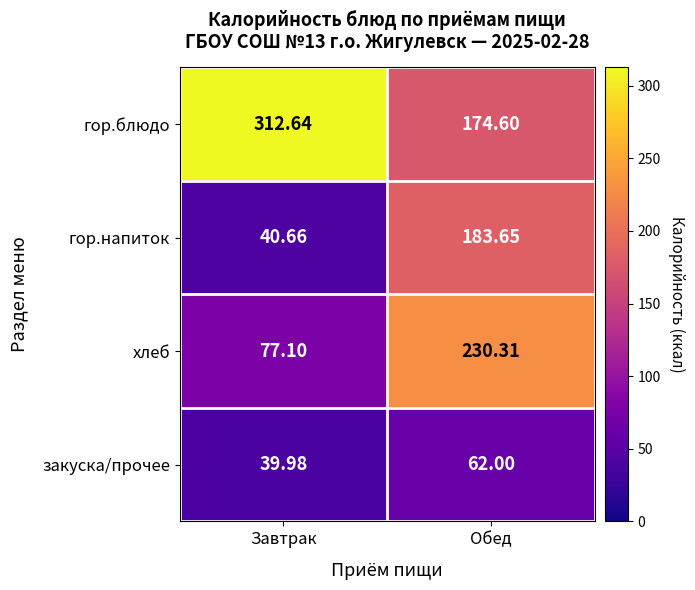

Which label corresponds to the largest value in the chart?

Завтрак